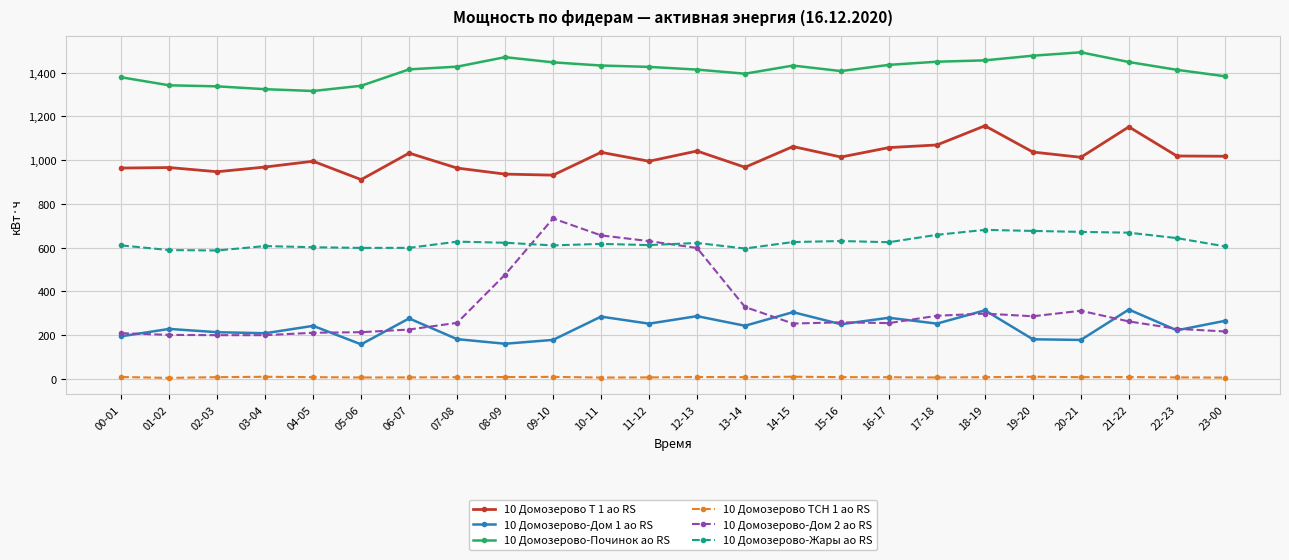

The 10 Домозерово Т 1 ао RS series shows 1487.5 at 08-09. True or false?

False